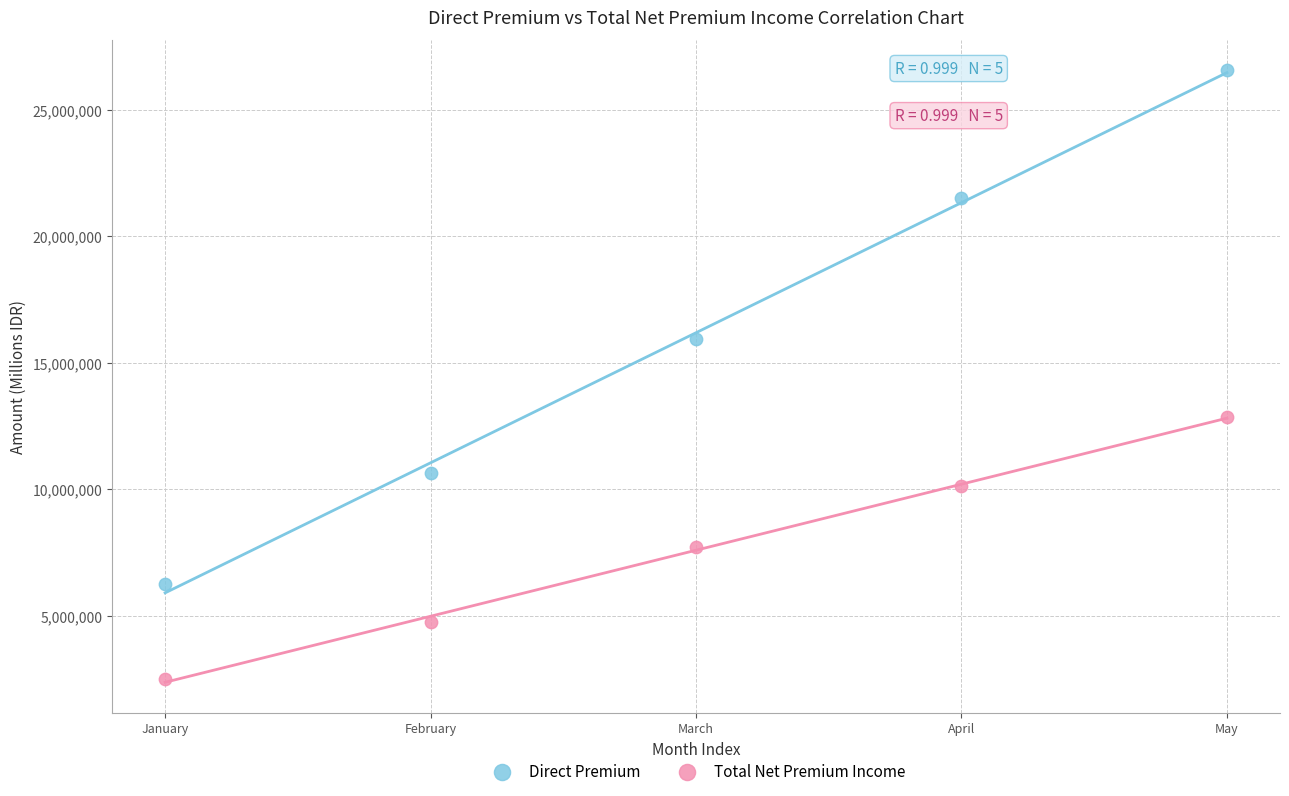

Which series reaches the minimum Y coordinate?

Total Net Premium Income